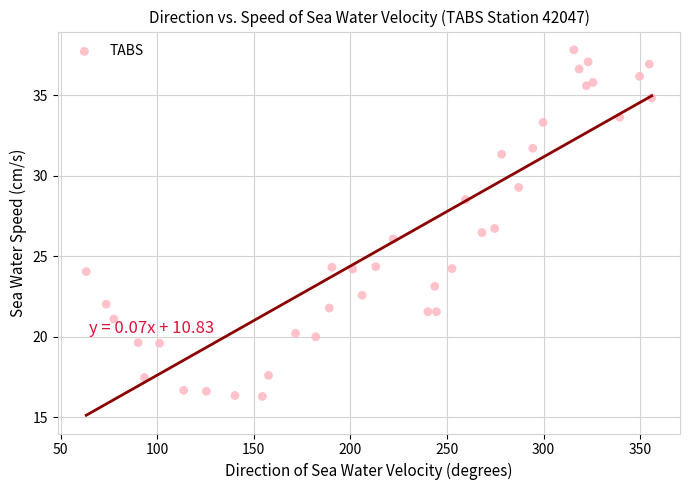

What Y value in the scatter plot is closest to 27?

26.7